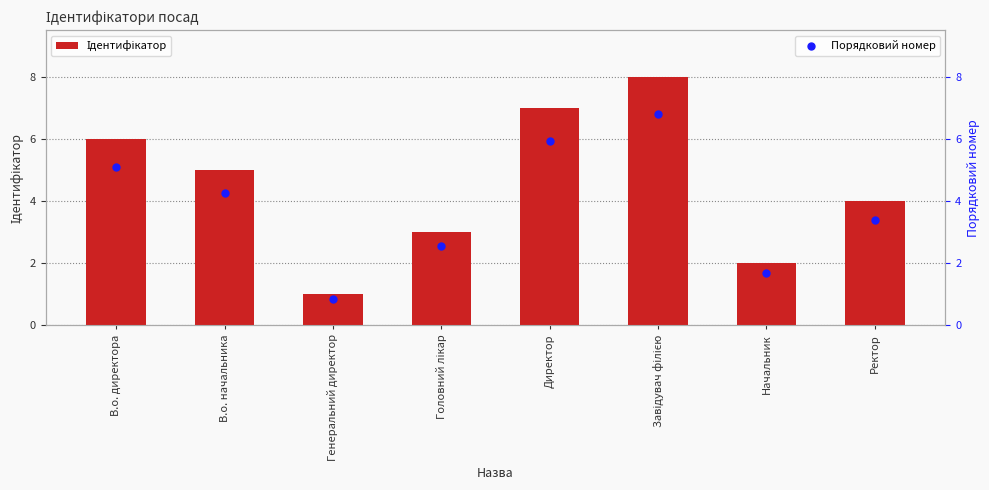

Is the value of Порядковий номер at Начальник greater than the value of Ідентифікатор at Завідувач філією?

No